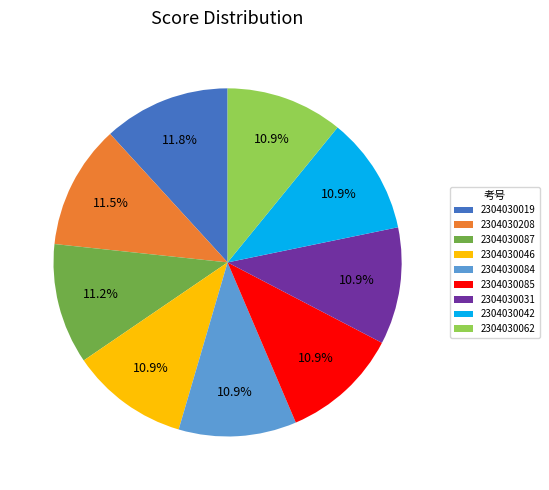

What portion of the pie excludes 2304030042?

89.1%